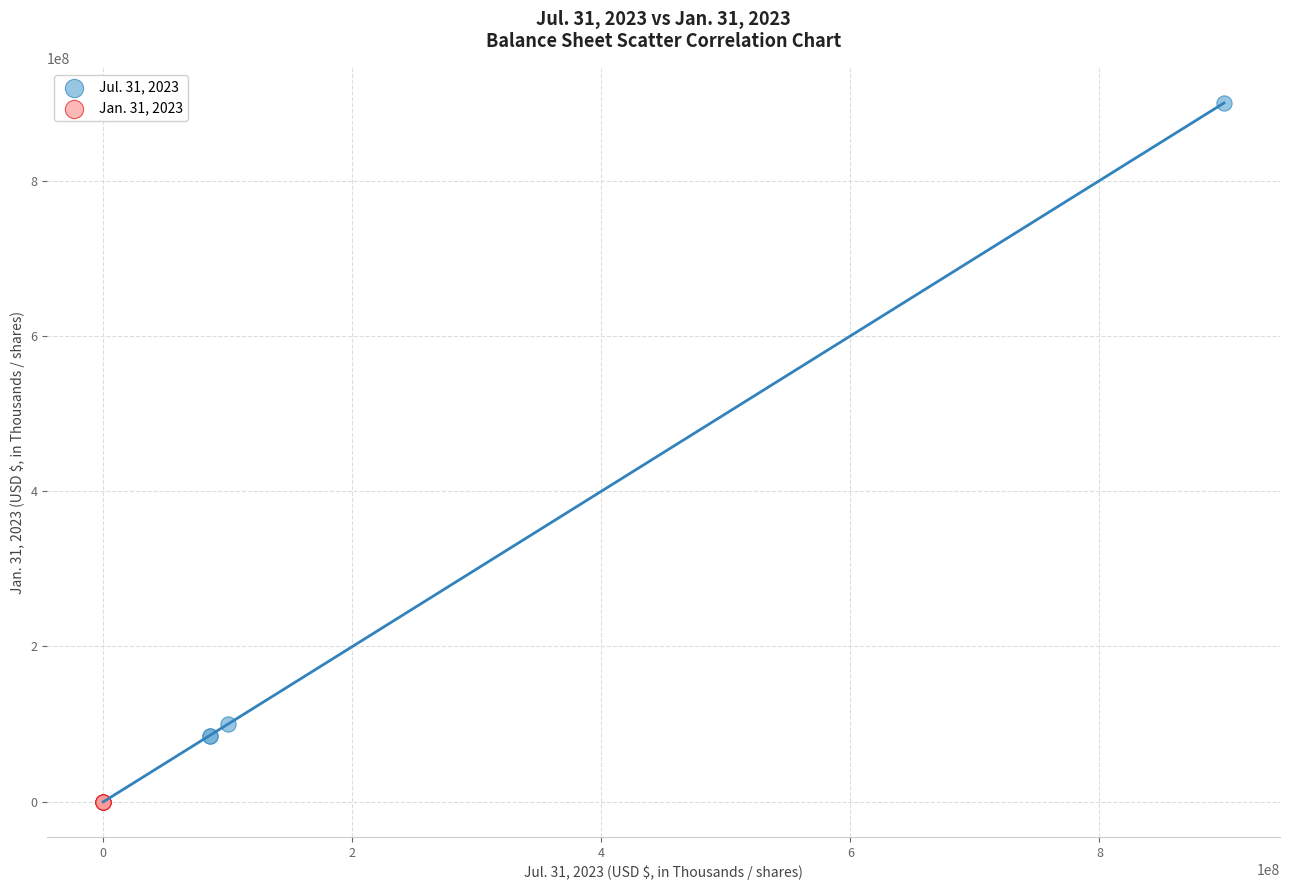

Which series has the widest spread of Y values?

Jul. 31, 2023